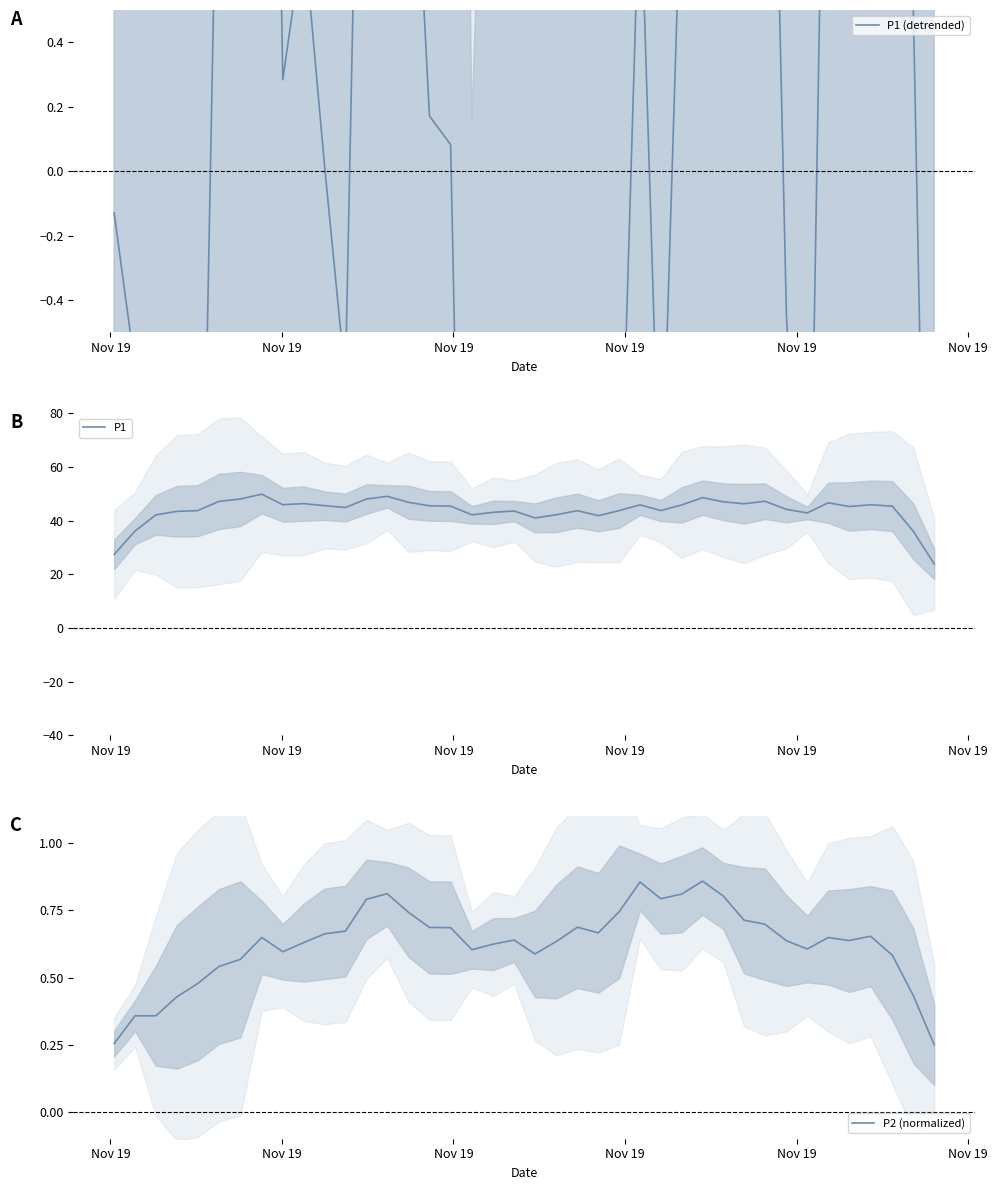

What is the minimum value for P1?

23.9